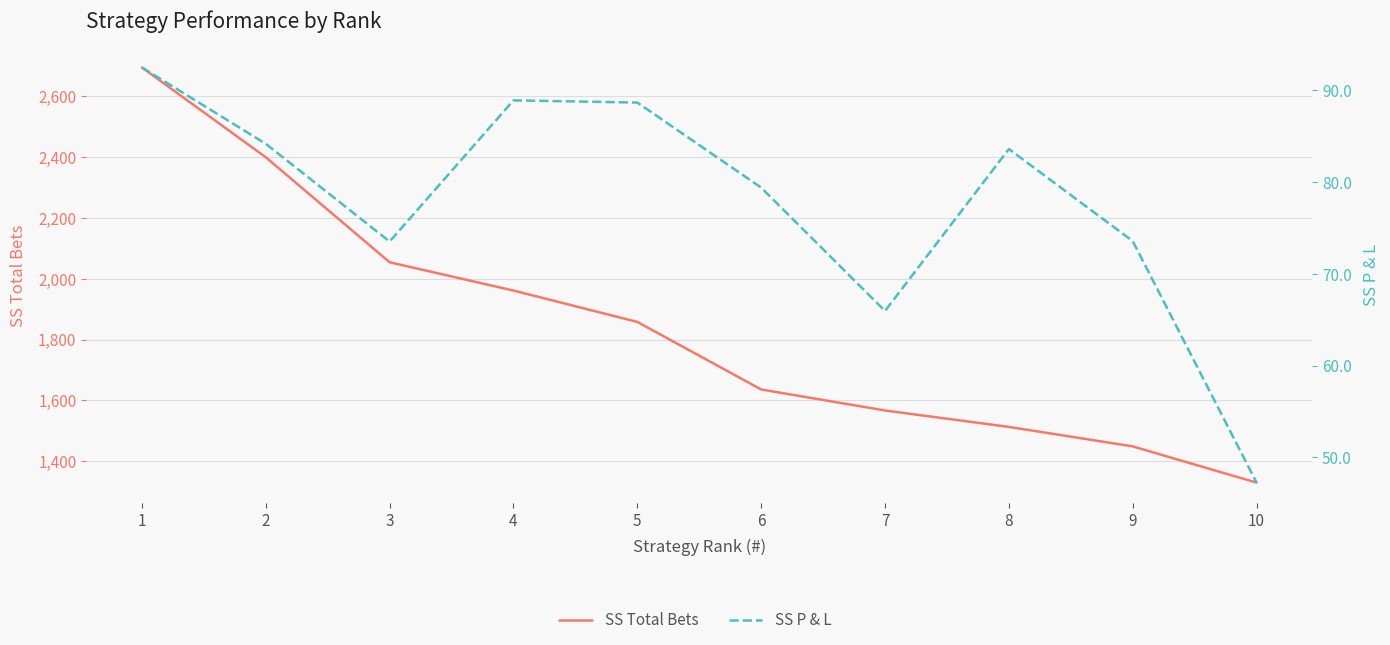

What is the value of the SS Total Bets point at the 4th from the left?

1961.0